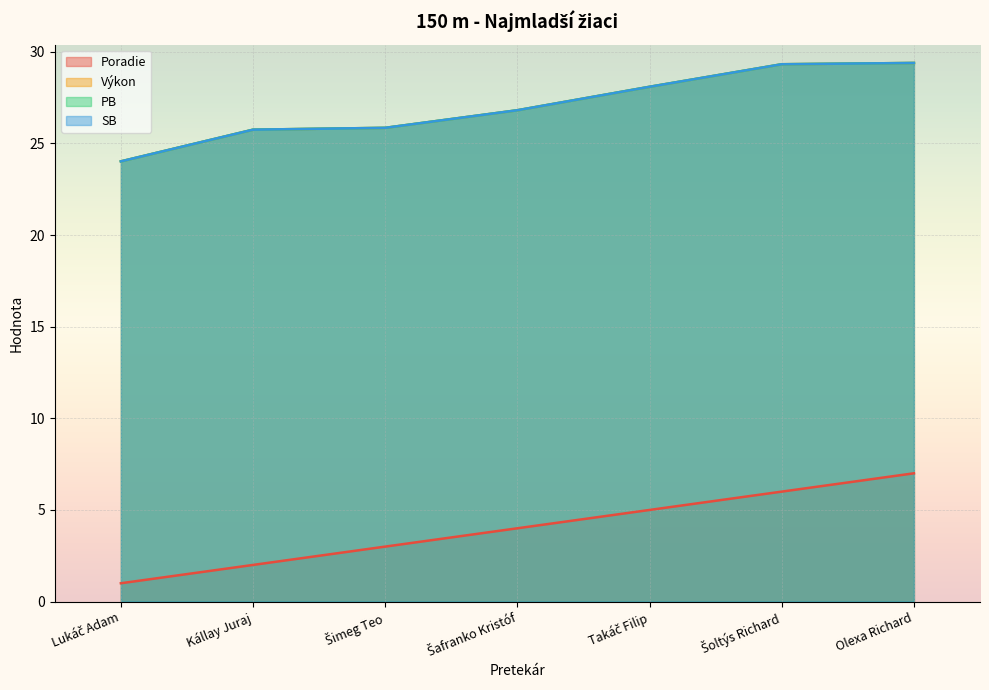

Which series has the largest range (max minus min)?

Poradie